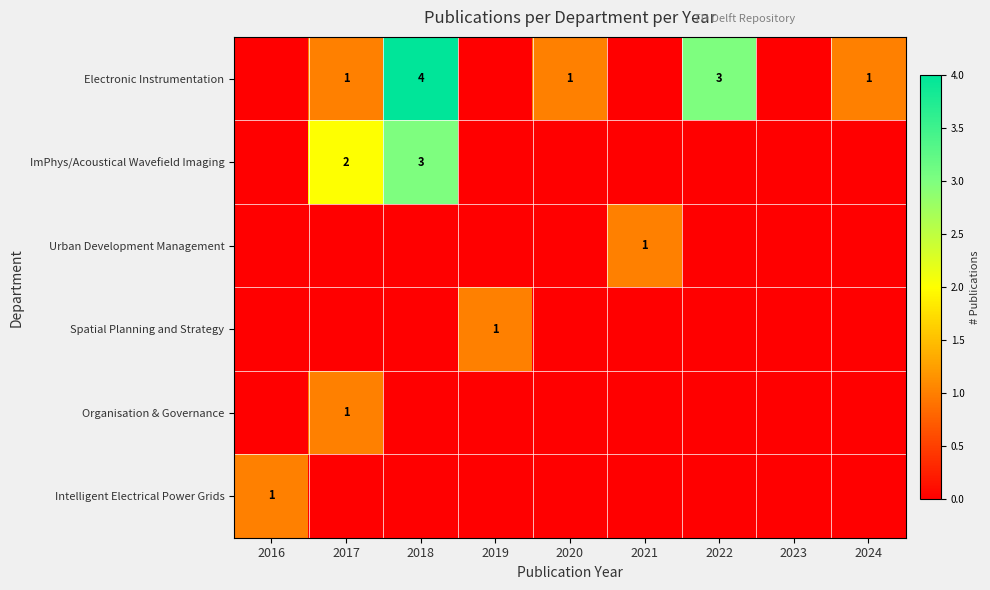

Is it true that ImPhys/Acoustical Wavefield Imaging equals 2 at 2018?

False